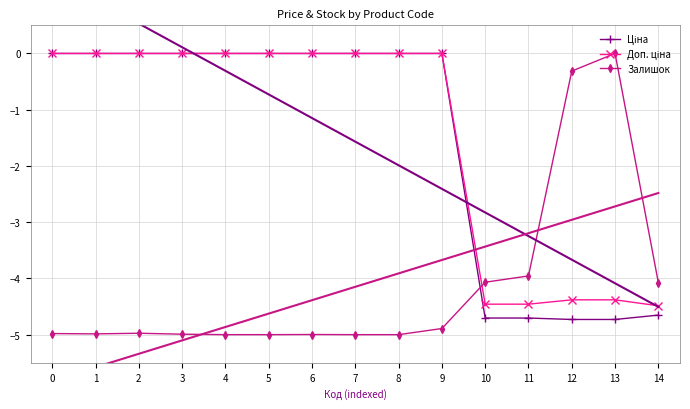

What is the sum of the Залишок values at 14 and 13?

-4.1